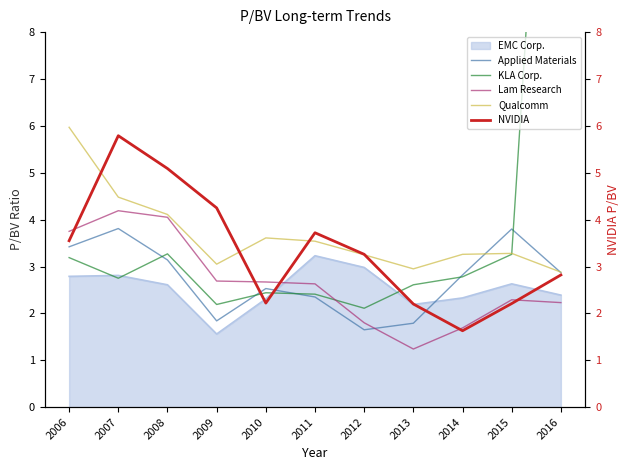

What is the value of the Lam Research point at the 1st from the left?

3.8